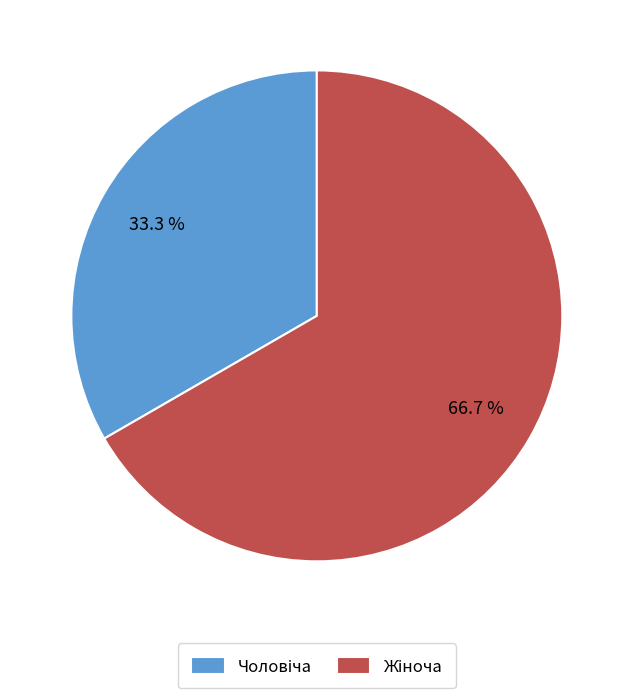

Does any single category account for the majority?

Yes